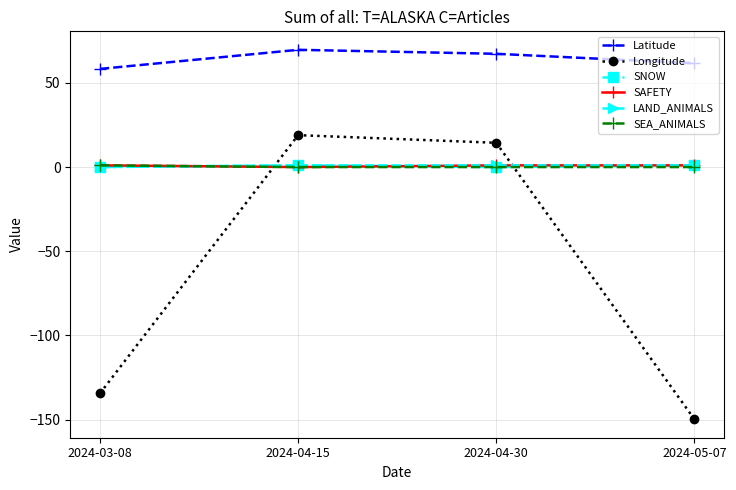

What is the approximate value of LAND_ANIMALS at 2024-04-30?

1.0